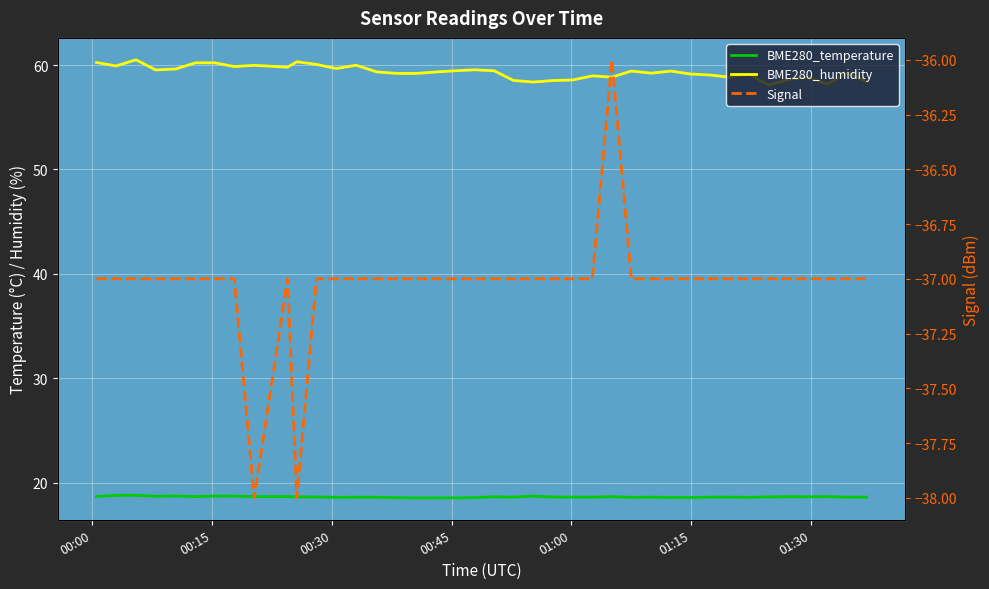

Does the chart display data point markers on the line(s)?

No